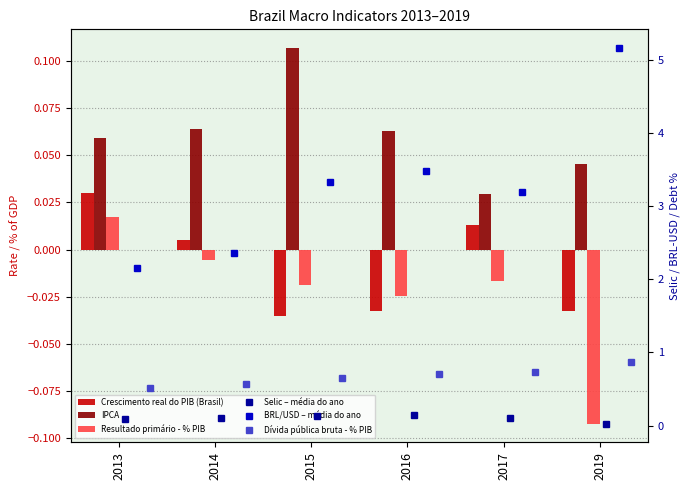

Count the number of data series in this chart.

6